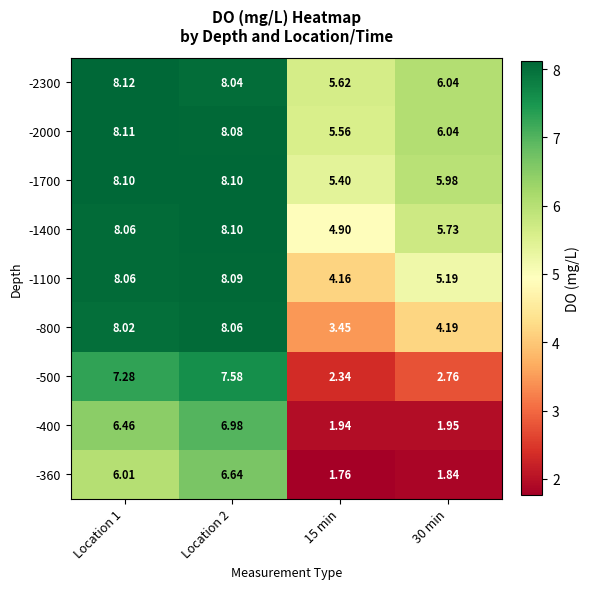

Is the value of -2000 at 15 min greater than the value of -500 at Location 1?

No